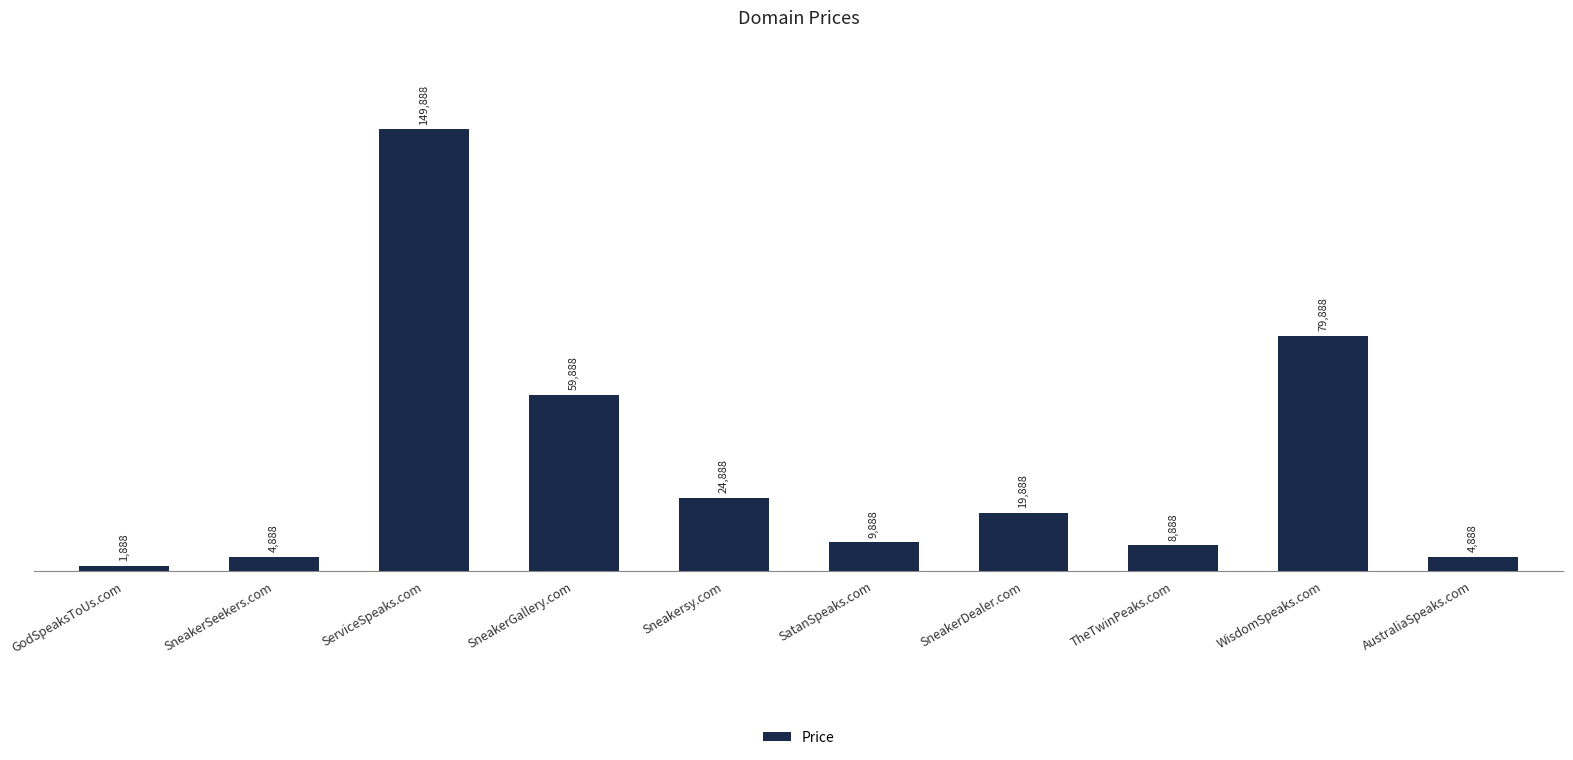

Which category has the highest value across all series?

ServiceSpeaks.com